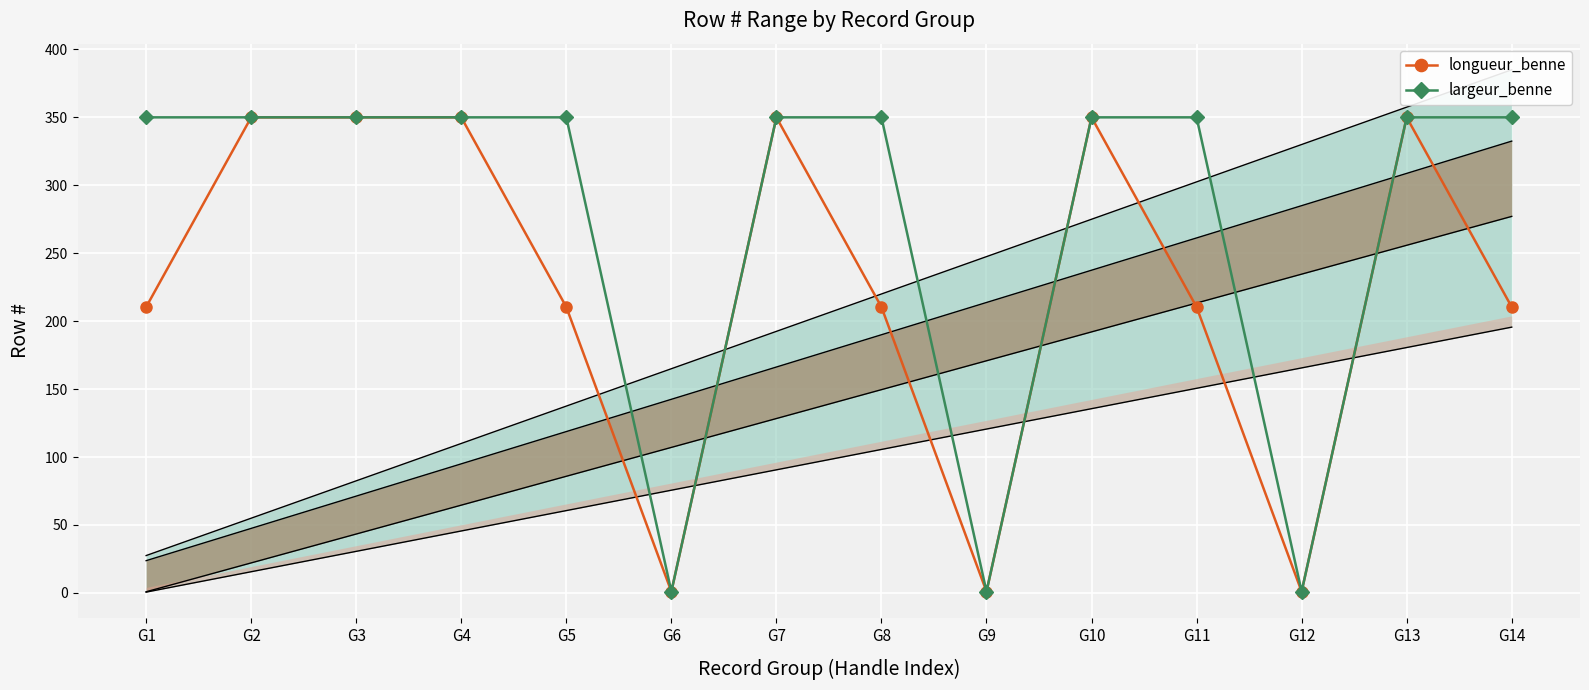

What is the difference between the second highest and second lowest values in the longueur_benne series?

349.0